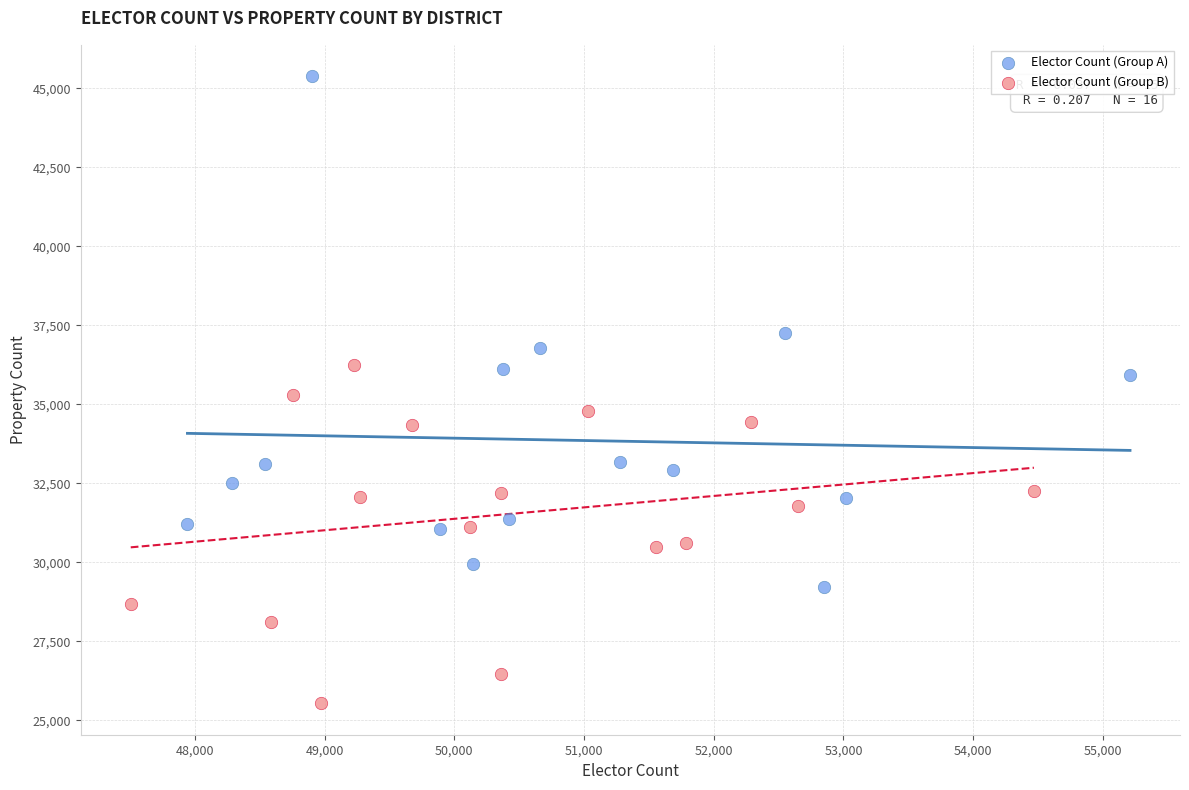

Which series contains the lowest Y value?

Elector Count (Group B)